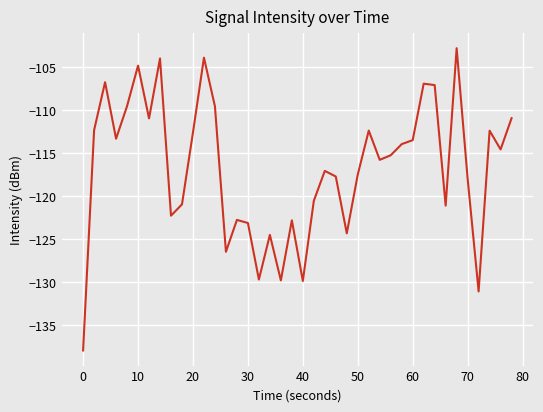

How many lines are shown in the chart?

1